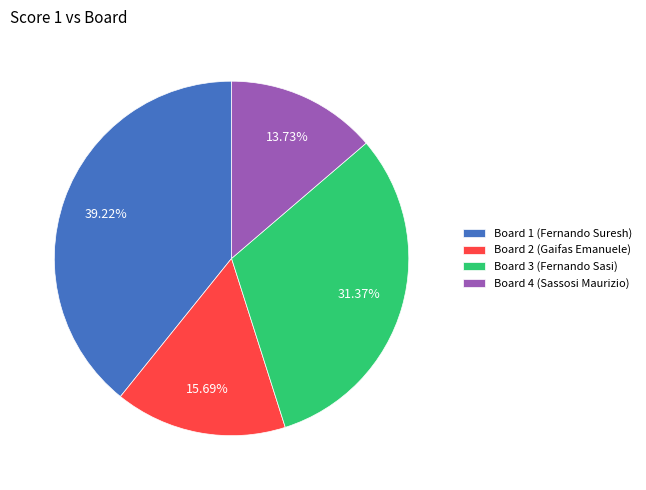

Which has a higher value, Board 1 (Fernando Suresh) or Board 2 (Gaifas Emanuele)?

Board 1 (Fernando Suresh)